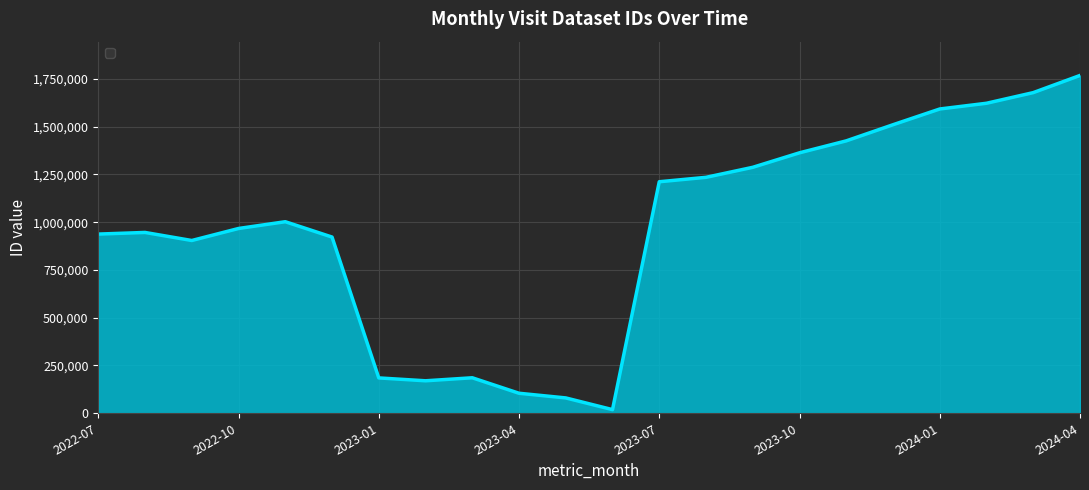

What is the difference between the maximum and minimum values?

1748625